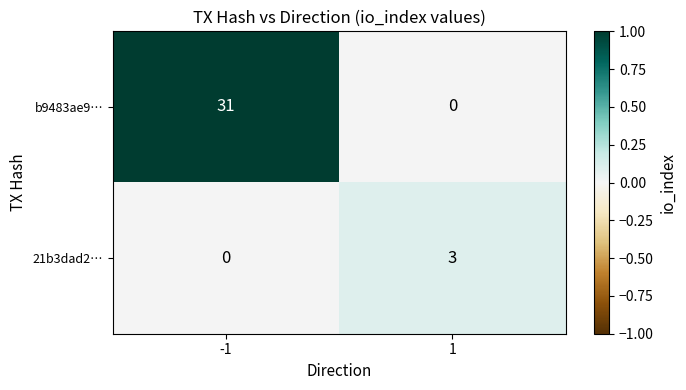

Reading left to right, extract all data points from this chart.

b9483ae9…: 31	0
21b3dad2…: 0	3